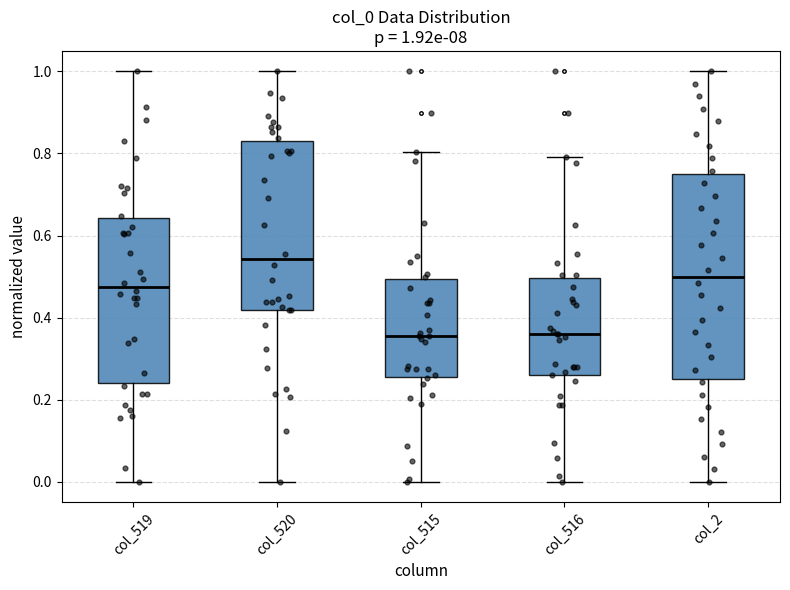

Comparing the boxes themselves (not the whiskers), which one is the tallest?

col_2